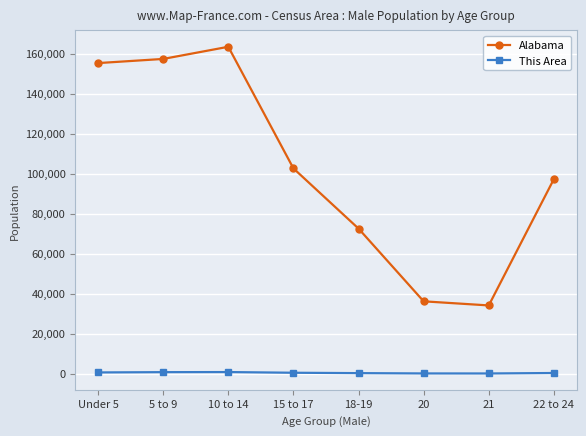

Rank the series at Under 5 from lowest to highest value.

This Area, Alabama